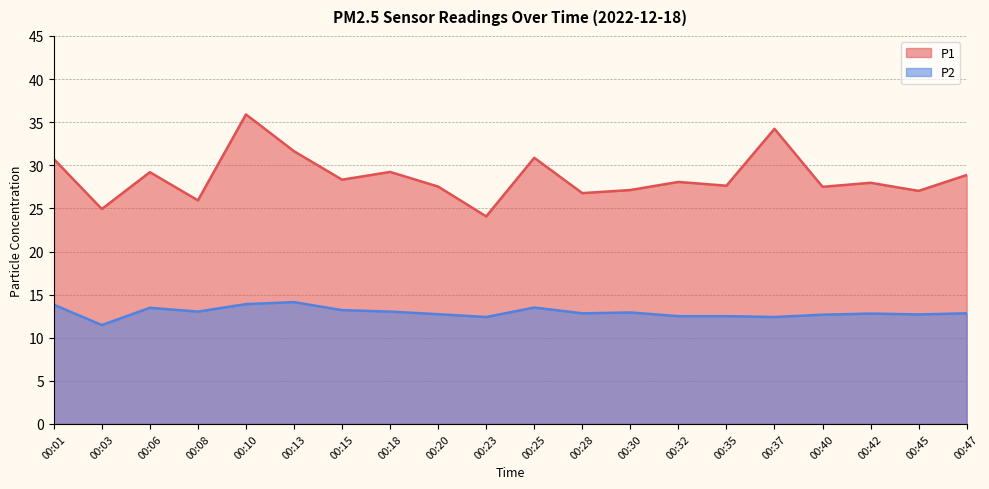

Between 00:08 and 00:47, which is larger?

00:47